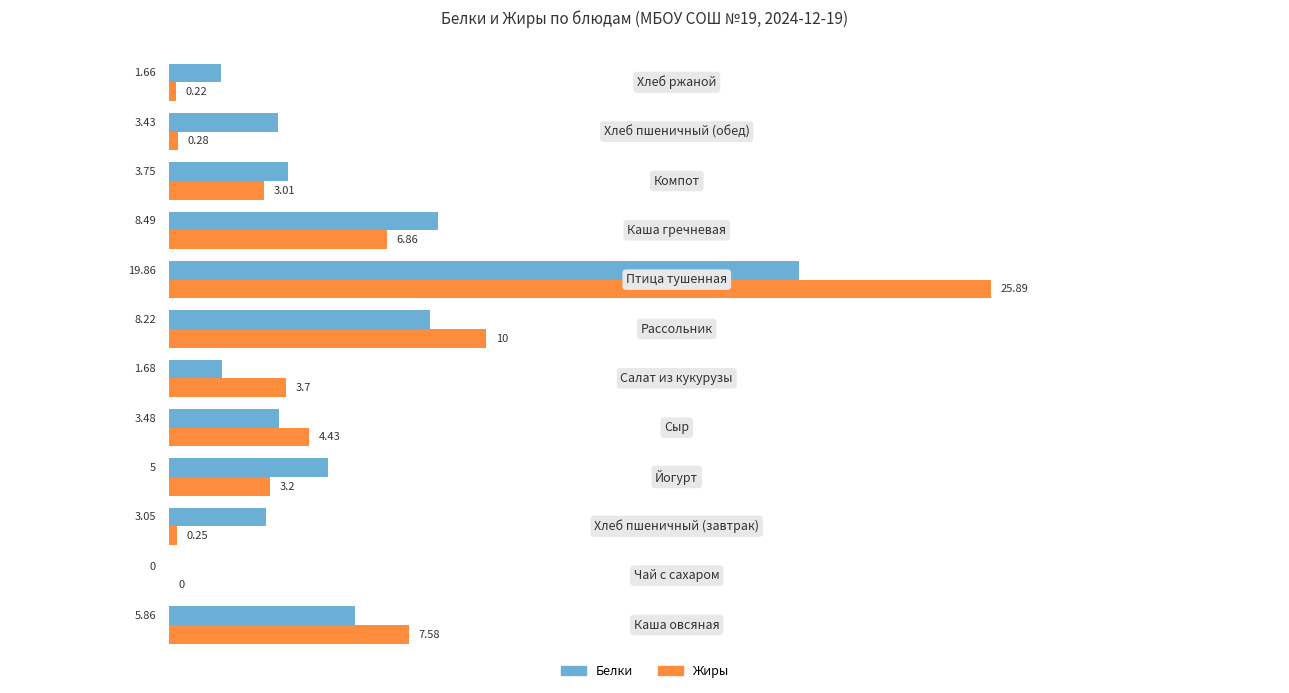

Which series has the largest total across all categories?

Жиры